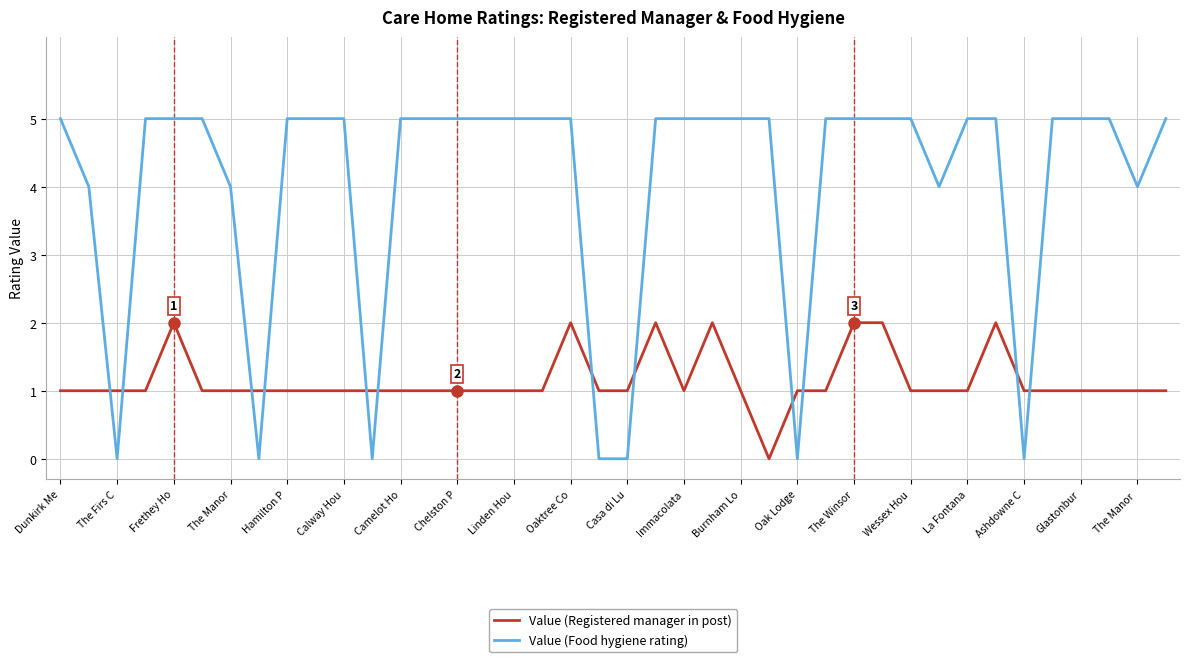

What is the greatest value displayed?

5